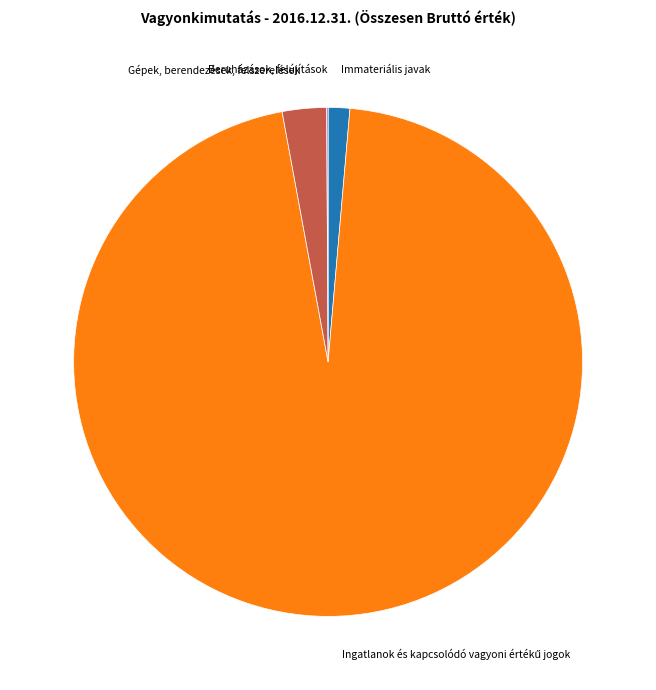

Approximately how many times larger is the value at Gépek, berendezések, felszerelések compared to Immateriális javak?

2.0